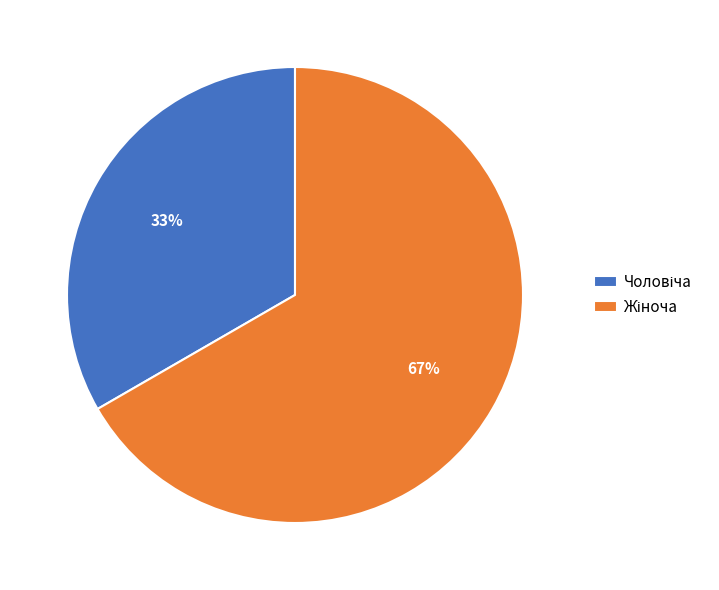

Is there any slice that represents more than half of the pie?

Yes